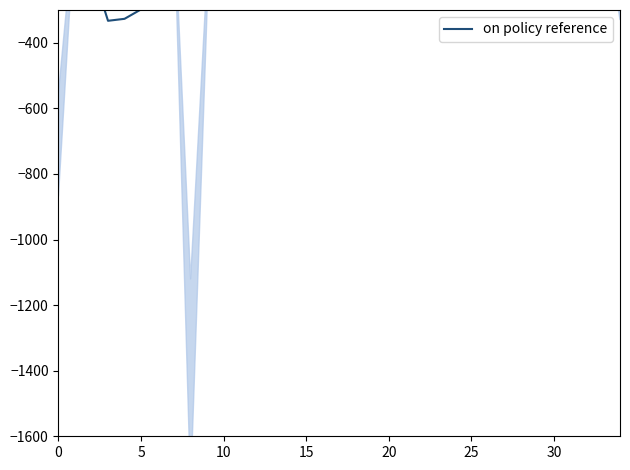

Where does the data first go above -83?

14